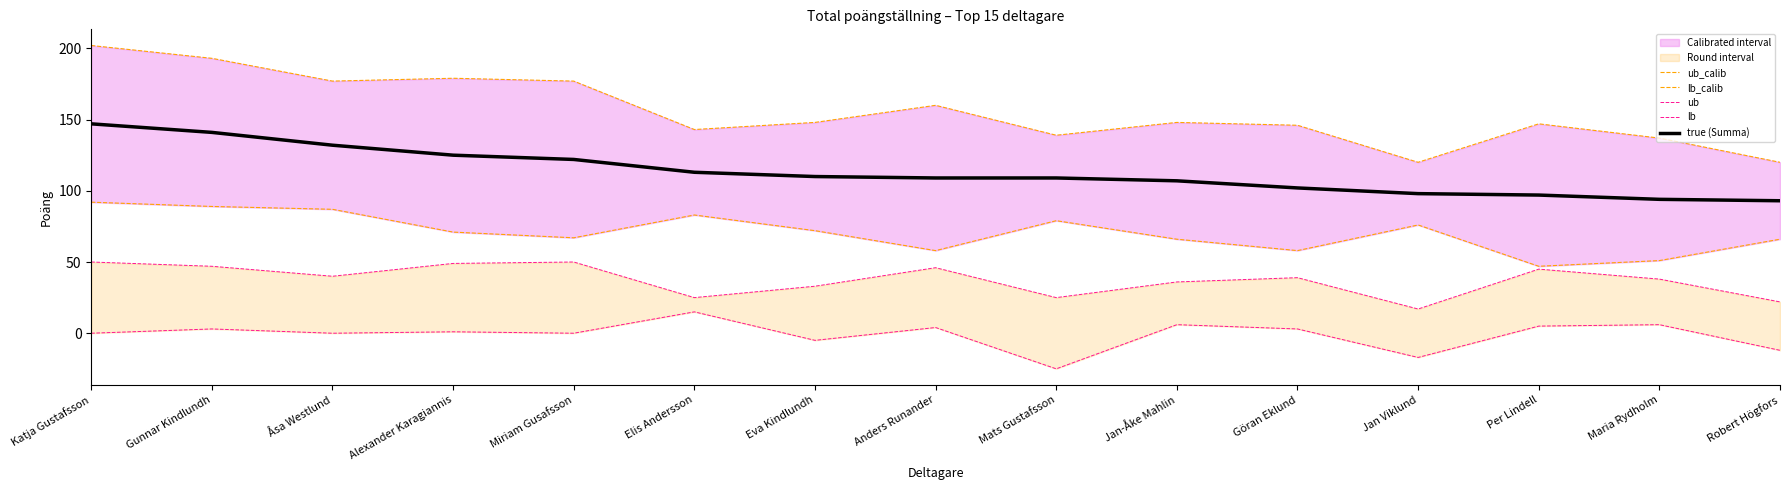

What position from the left is Göran Eklund?

11